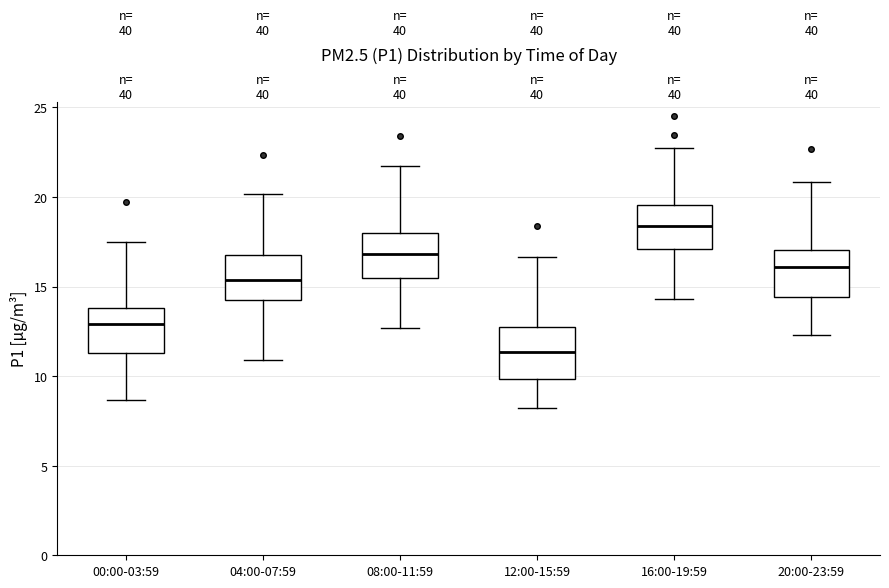

Reading left to right, transcribe this box plot: for each box, give where its median line is, the range the box spans, and where its two whiskers end, as read against the y-axis. The values are not printed on the chart, so give them approximately, as read against the axis.

00:00-03:59: median 13.0, box 11.5 to 14.0, whiskers 8.5 to 17.5
04:00-07:59: median 15.5, box 14.0 to 17.0, whiskers 11.0 to 20.0
08:00-11:59: median 17.0, box 15.5 to 18.0, whiskers 12.5 to 21.5
12:00-15:59: median 11.5, box 10.0 to 13.0, whiskers 8.0 to 16.5
16:00-19:59: median 18.5, box 17.0 to 19.5, whiskers 14.5 to 22.5
20:00-23:59: median 16.0, box 14.5 to 17.0, whiskers 12.5 to 21.0